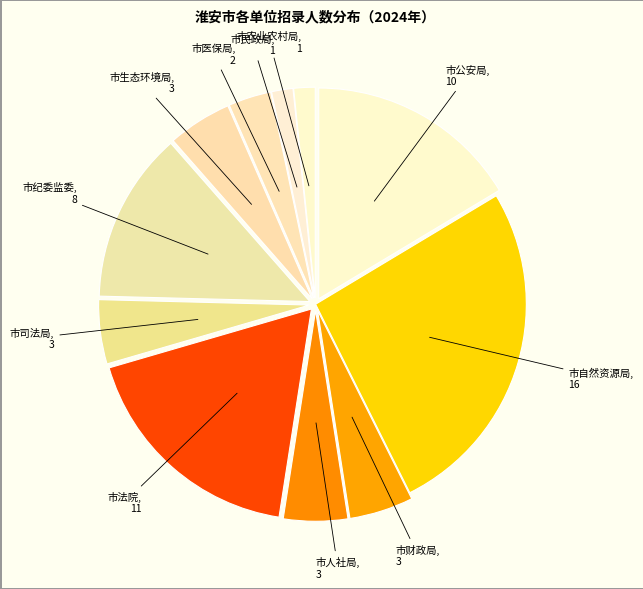

Count the number of slices in the pie.

11